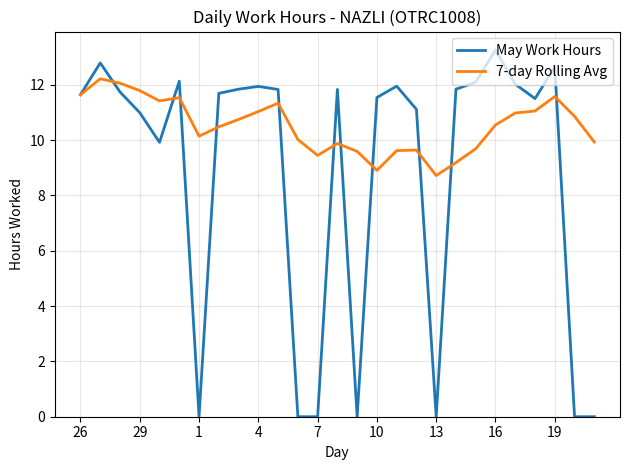

Count the number of data series in this chart.

2